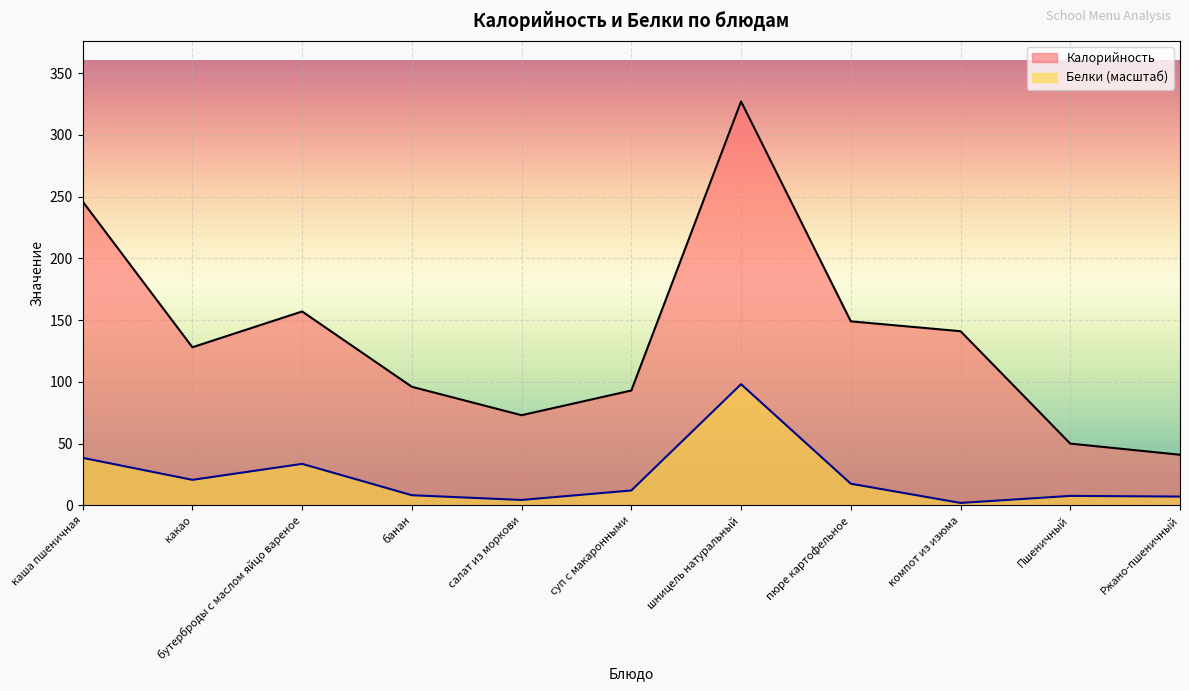

How many distinct data groups are displayed?

2